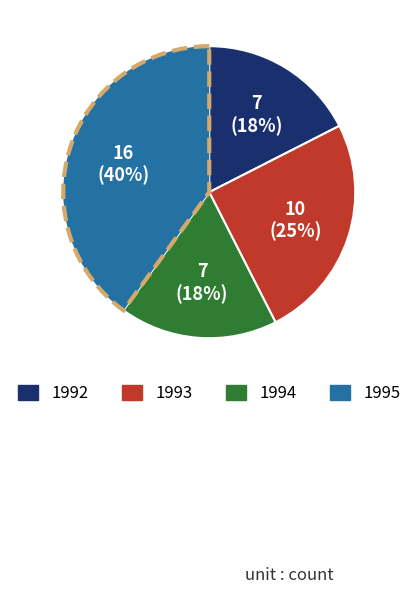

To the nearest percent, what is the difference between the 1995 and 1993 slice percentages?

15%